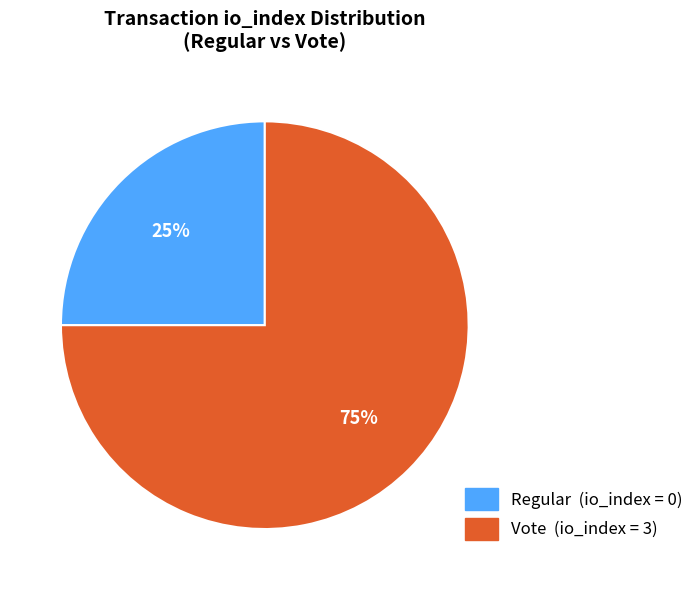

Is there any slice that represents more than half of the pie?

Yes